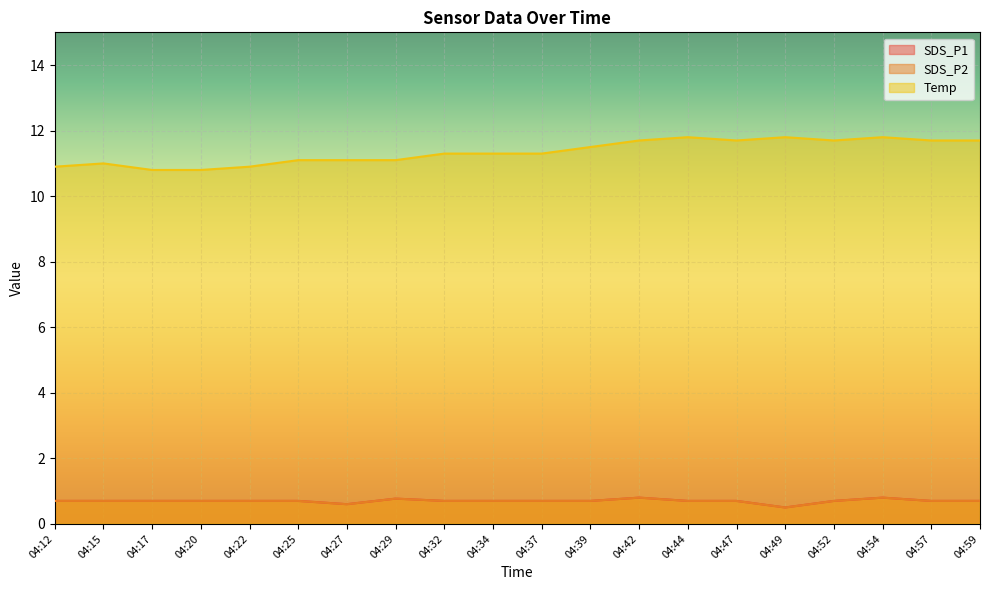

True or false: SDS_P2 has more than 2 interior local peaks.

True